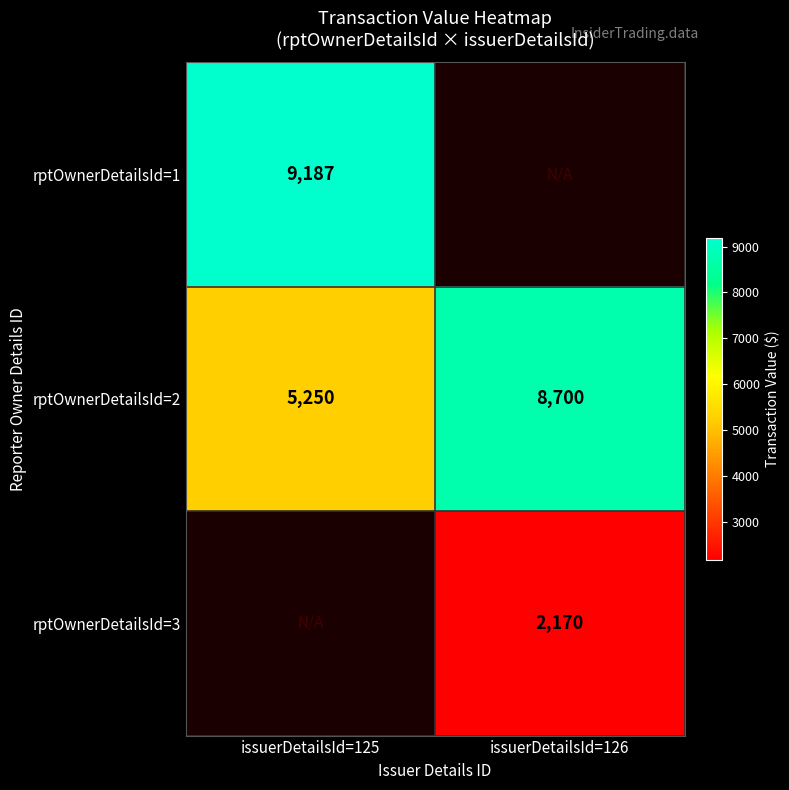

Which has a higher value, issuerDetailsId=126 or issuerDetailsId=125?

issuerDetailsId=125